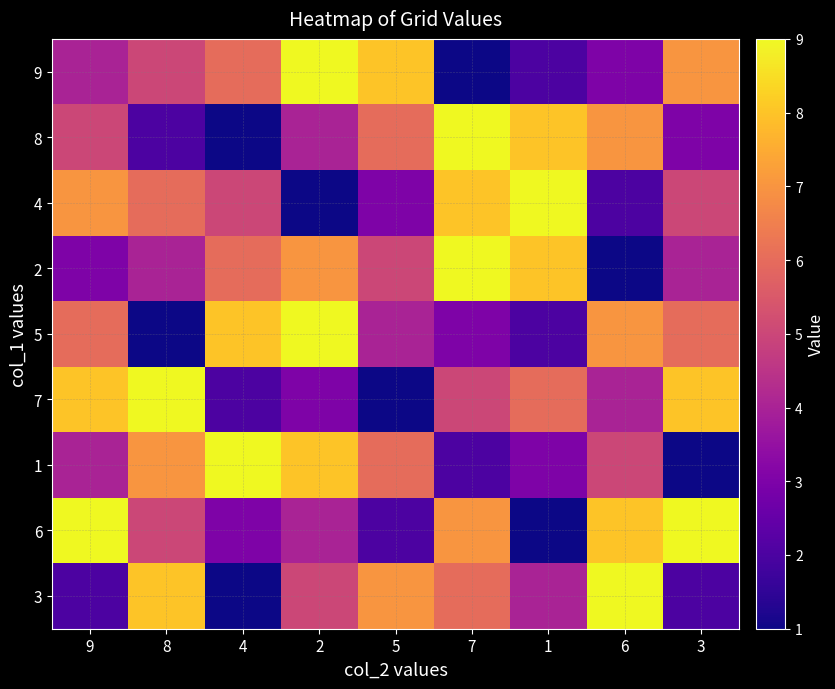

How many distinct data groups are displayed?

9